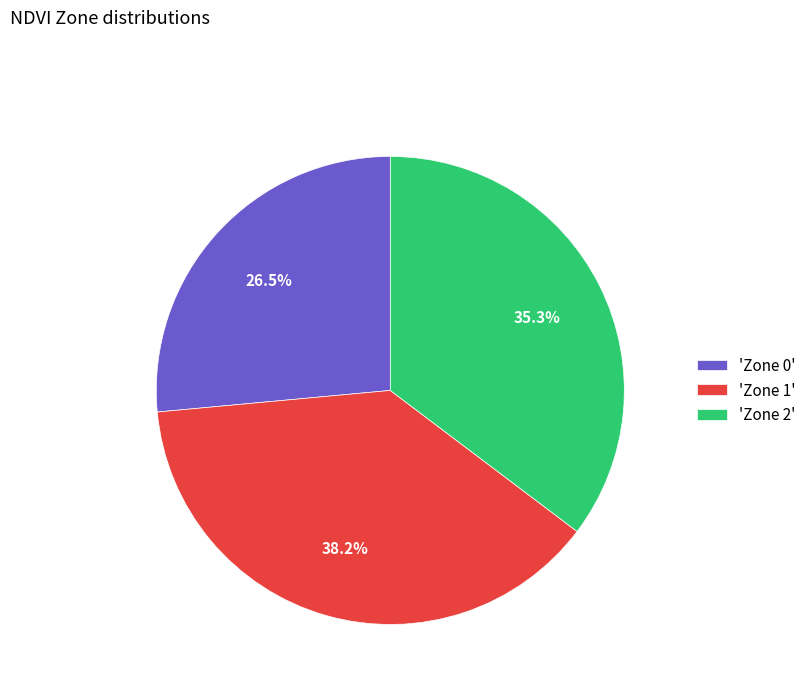

Between 'Zone 2' and 'Zone 1', which is larger?

'Zone 1'